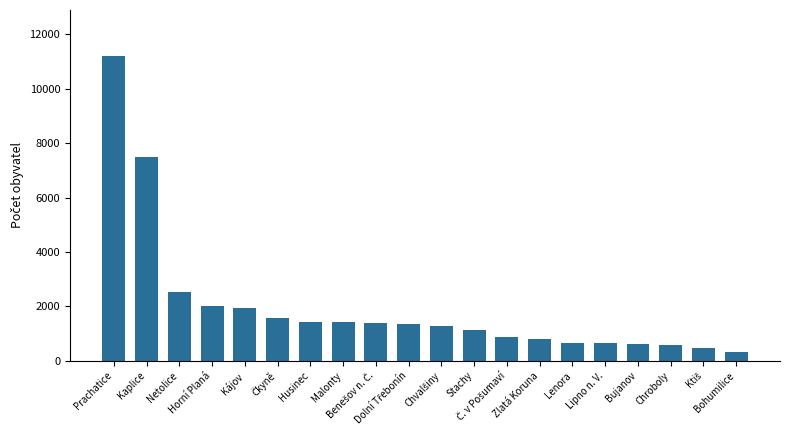

Where does the data first go above 1353?

Prachatice